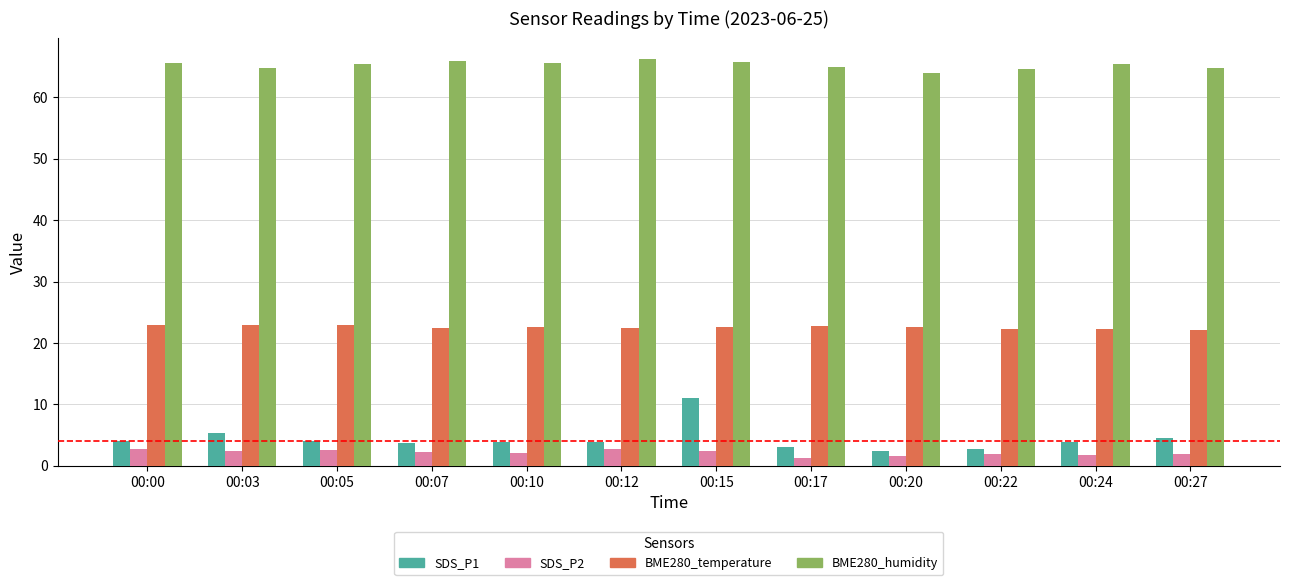

What is the average value of the SDS_P1 series?

4.4